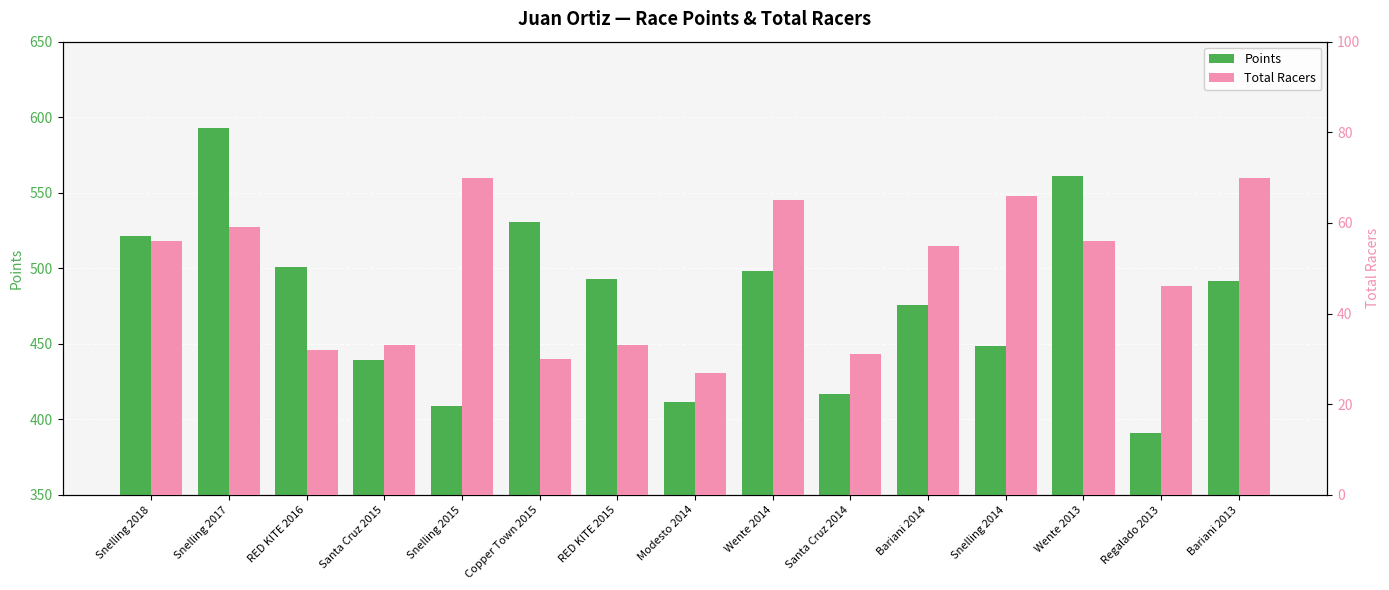

True or false: Total Racers has a value of 22.4 at Santa Cruz 2015.

False